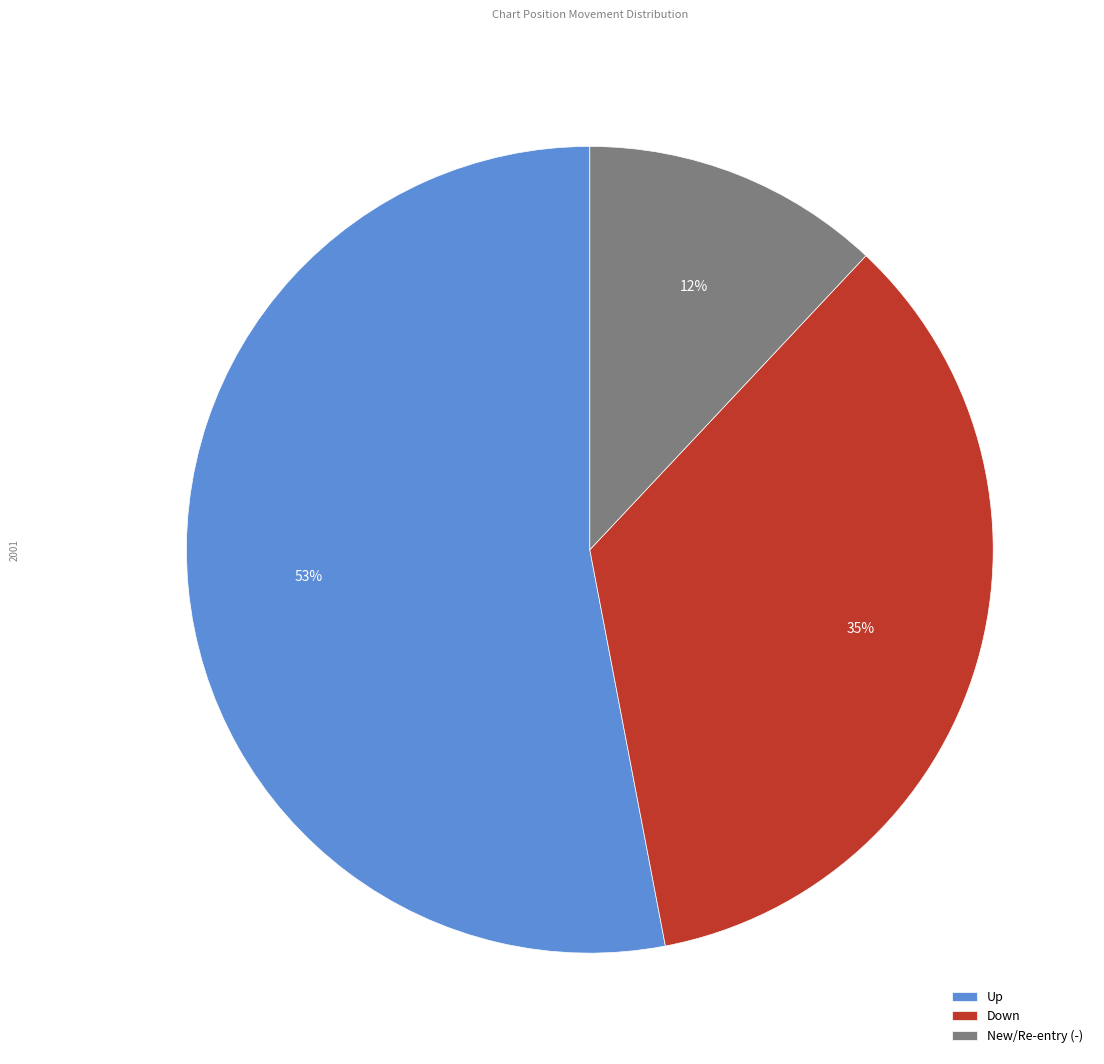

Rank the categories by value from lowest to highest.

New/Re-entry (-), Down, Up